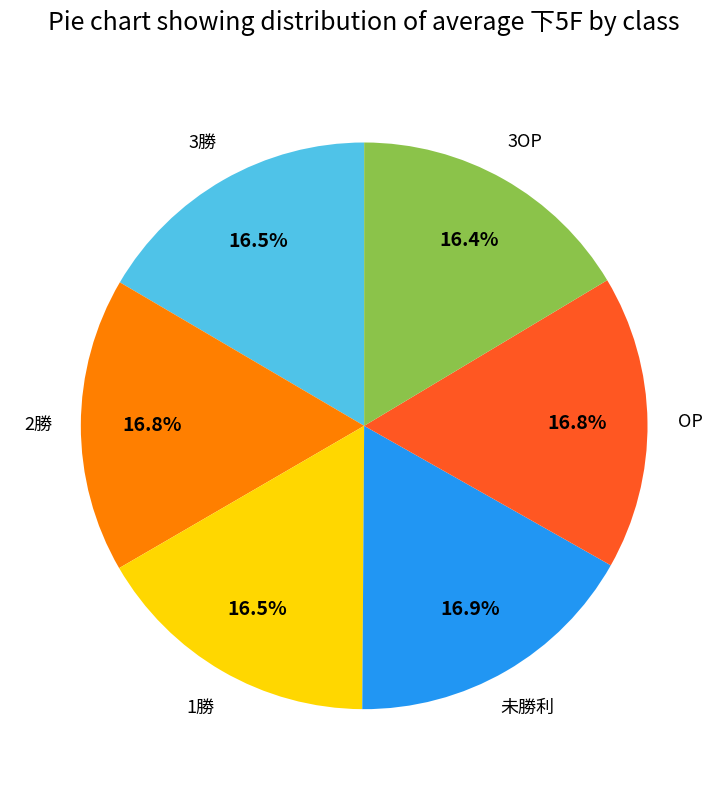

Is there a majority slice in this chart?

No